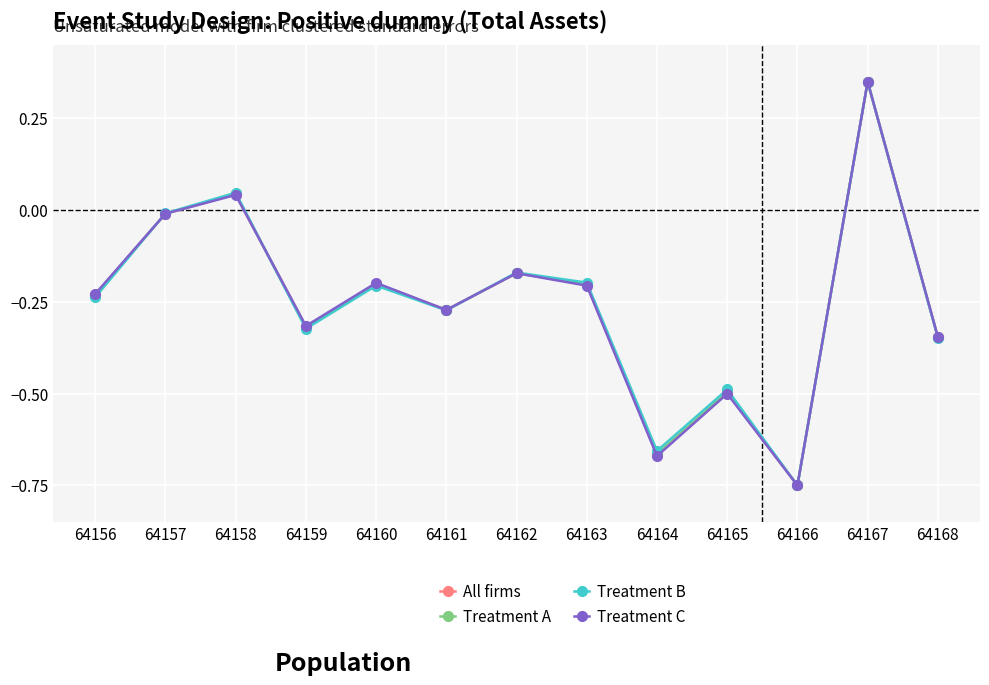

Does the chart have visible grid lines?

Yes